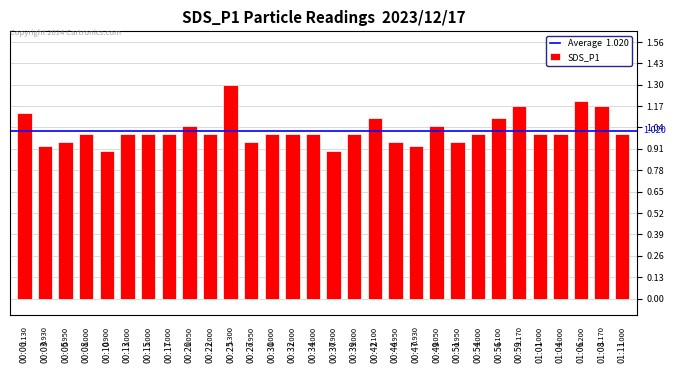

Which label corresponds to the largest value in the chart?

00:25